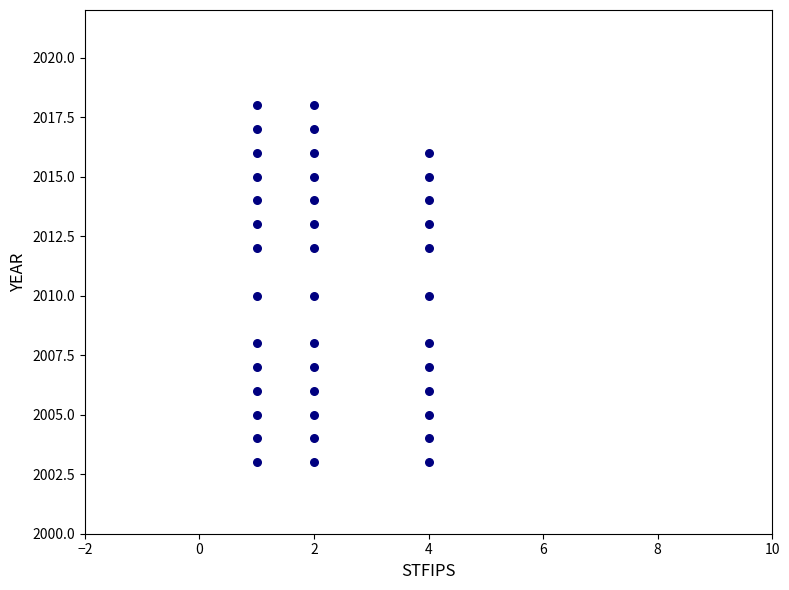

What is the range of Y values (max minus min)?

15